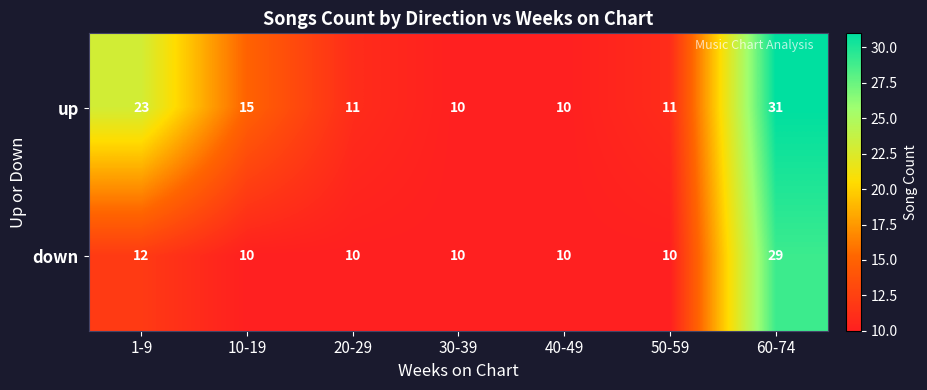

The value of up at 40-49 is 10. True or false?

True